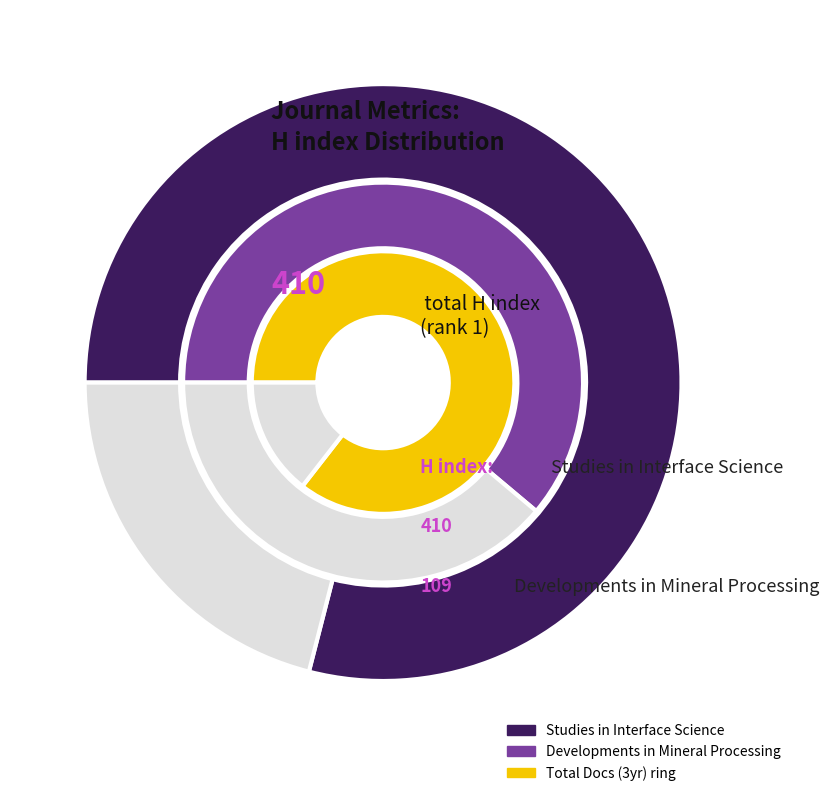

What percentage is NOT represented by Developments in Mineral Processing?

79.0%